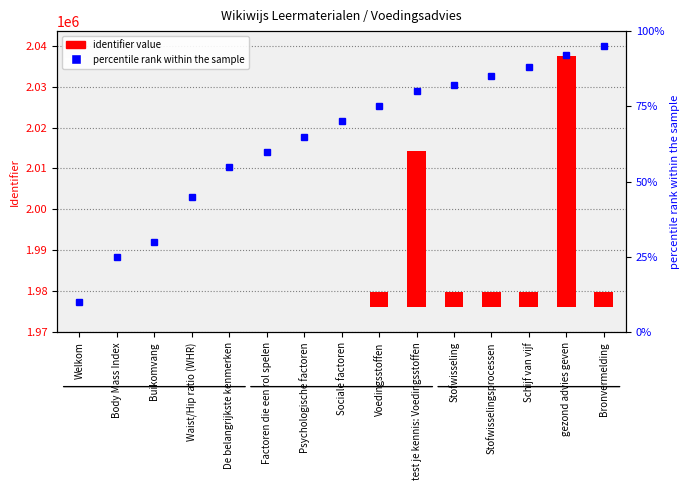

How many groups of bars are there?

15